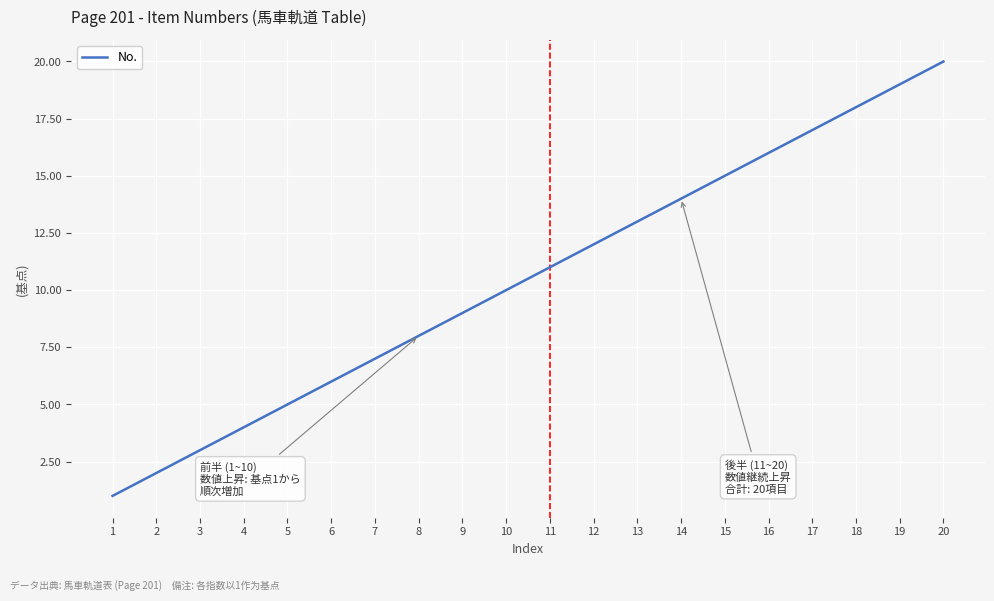

Approximately how many times larger is the value at 16 compared to 10?

1.6